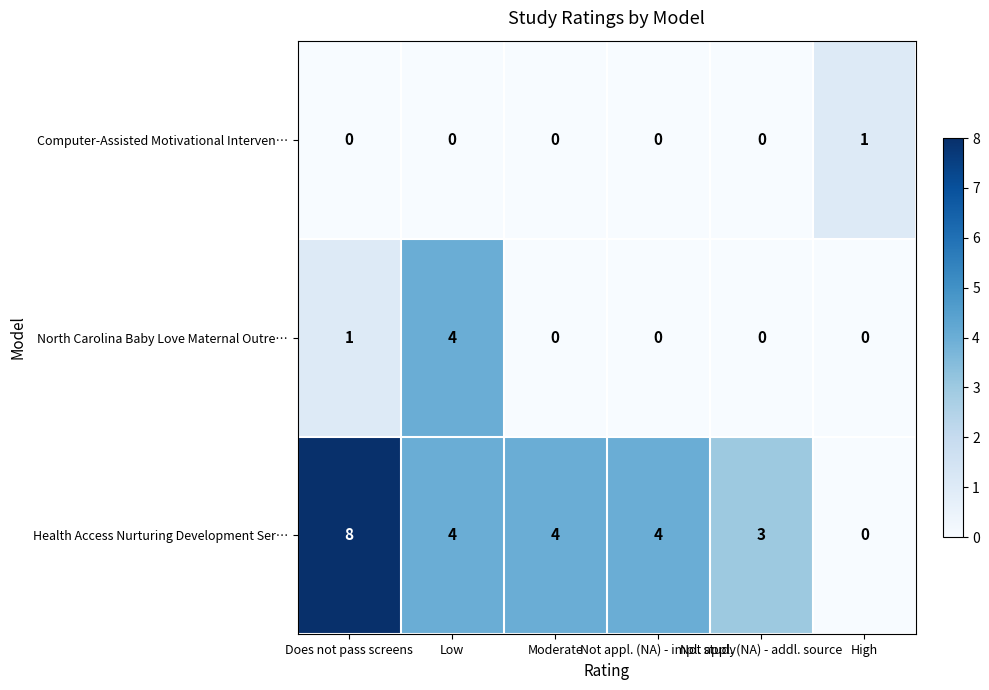

What is the average value of the Health Access Nurturing Development Ser… series?

4